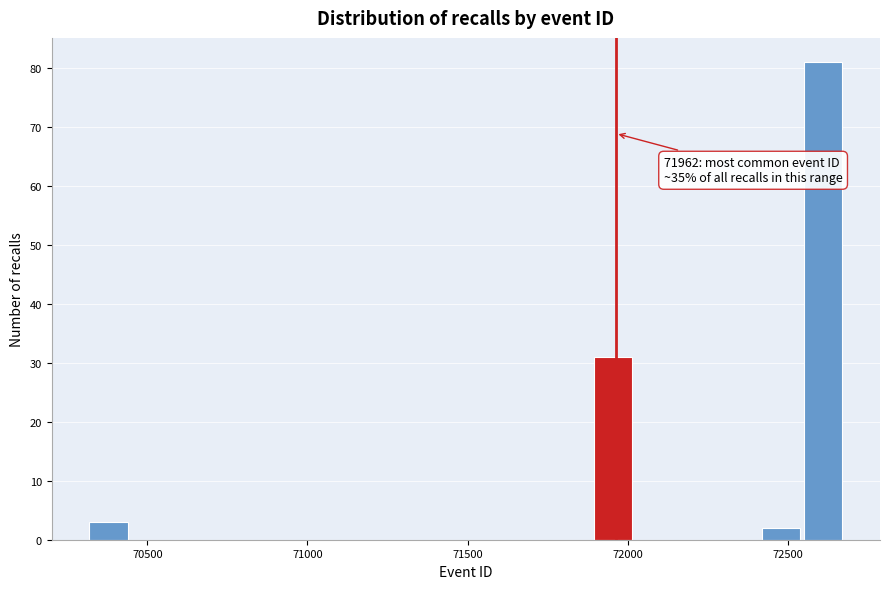

Around what value on the x-axis is the tallest bar? Give the approximate position of its centre, as read against the axis.

72600